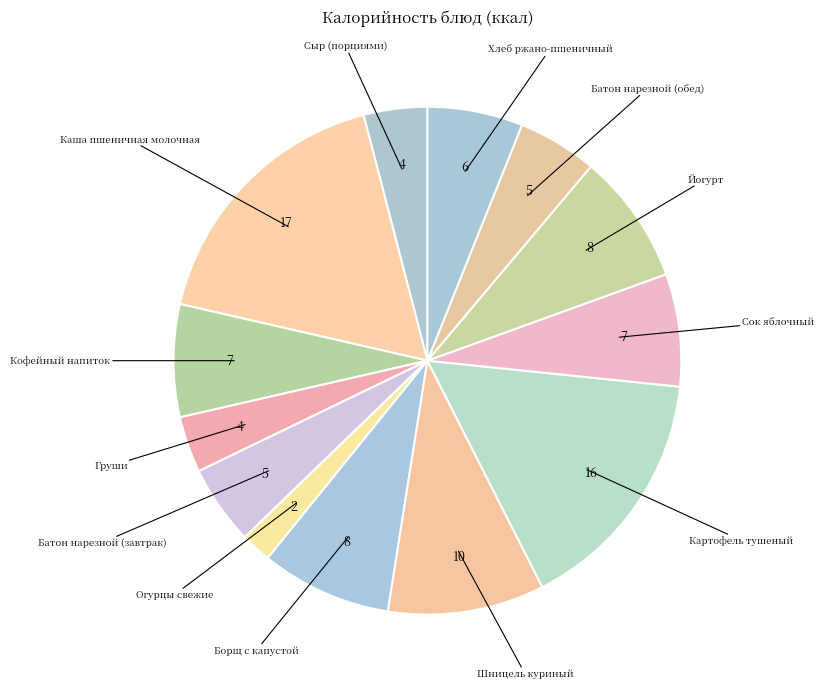

Count the number of slices in the pie.

13